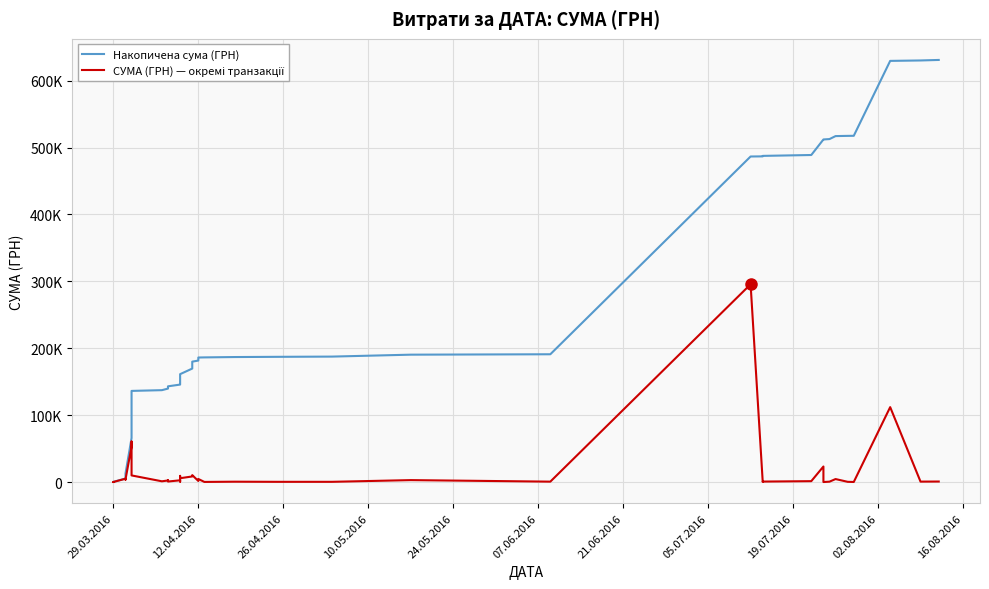

Reading left to right, list all the values displayed in this chart.

Накопичена сума (ГРН): 97.8	197.8	295.7	5255.9	8891.3	12746.9	65775.7	126340.3	136238.7	137350.3	139704.3	142311.3	143085.7	145685.7	146318.9	155554.1	161274.2	169634.6	179990.5	181582.9	186156.7	186330.6	186858.4	187181.6	187521.0	190407.0	191007.0	486645.6	486846.4	487554.8	488876.1	512104.1	512115.3	512689.9	517149.9	517481.5	517579.4	629569.8	630202.9	630977.9
СУМА (ГРН) — окремі транзакції: 97.8	100.0	97.8	4960.2	3635.4	3855.6	53028.9	60564.6	9898.4	1111.6	2354.0	2607.0	774.4	2600.0	633.1	9235.2	5720.2	8360.4	10355.9	1592.4	4573.8	173.9	527.8	323.2	339.4	2886.0	600.0	295638.6	200.8	708.4	1321.3	23228.0	11.2	574.6	4460.0	331.6	97.8	111990.4	633.1	775.0